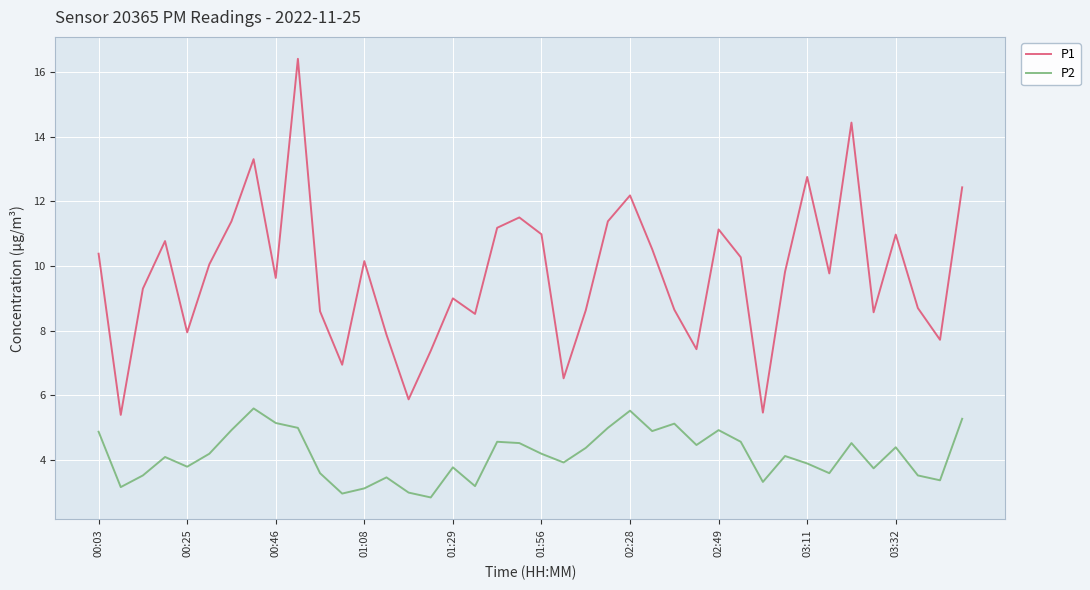

Which series has the largest range (max minus min)?

P1